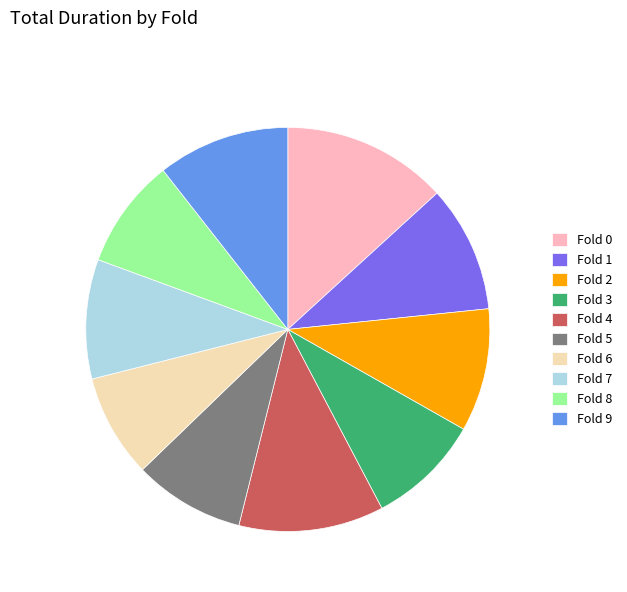

Do Fold 9 and Fold 3 together represent more than half of the pie?

No